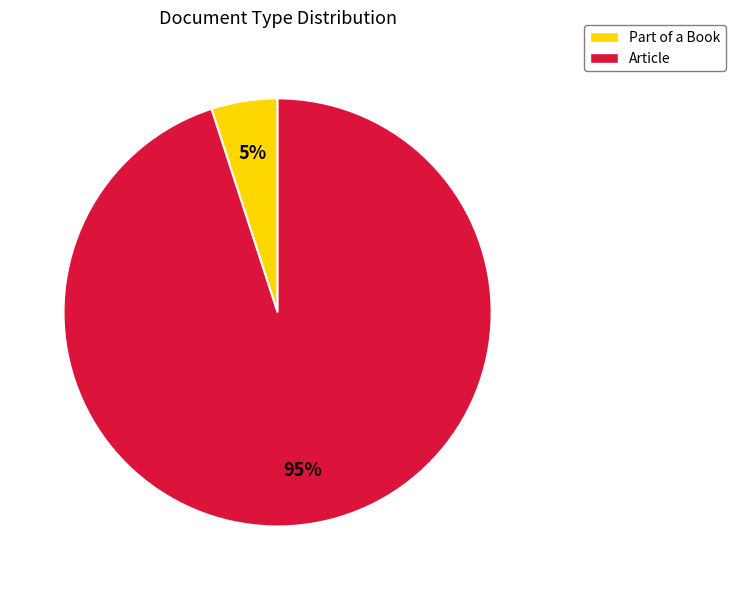

What is the ratio of the value at Article to the value at Part of a Book?

19.0